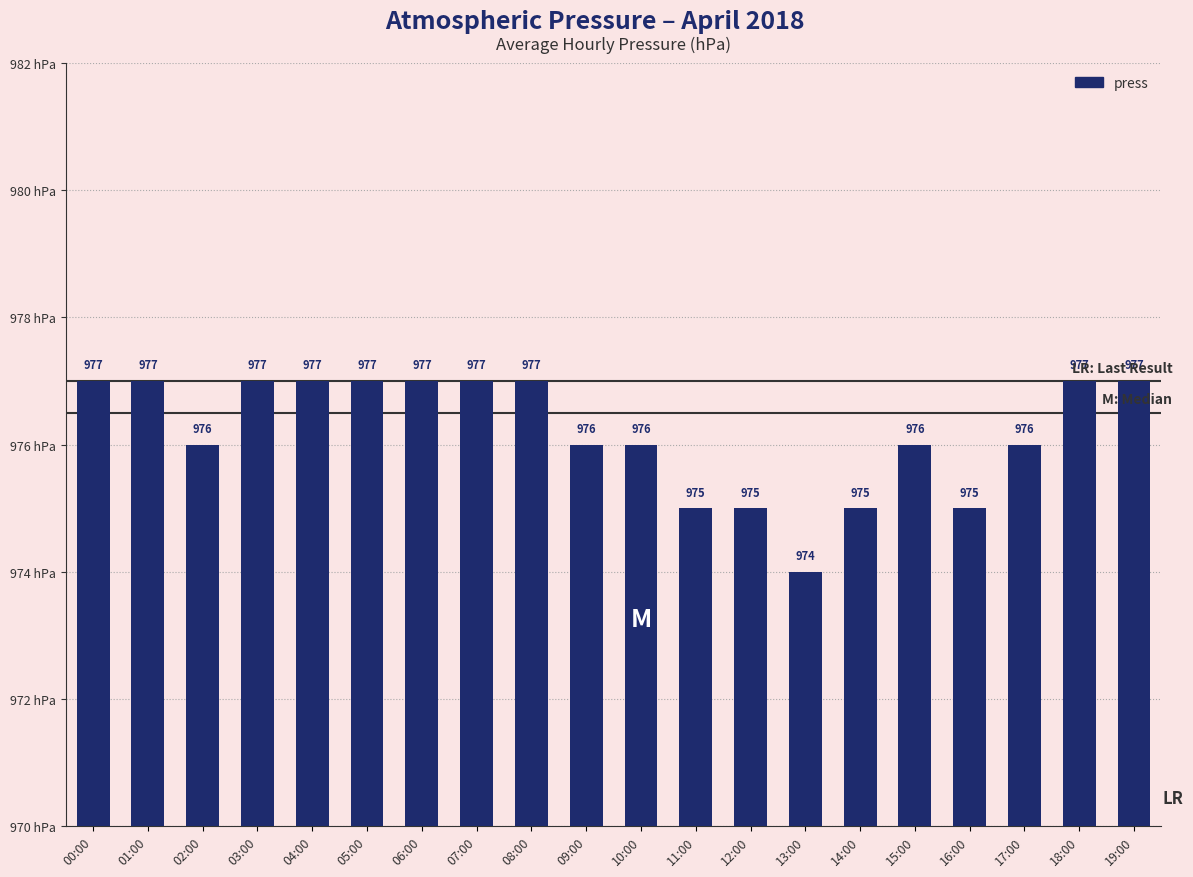

How many values are between 976 and 977?

15